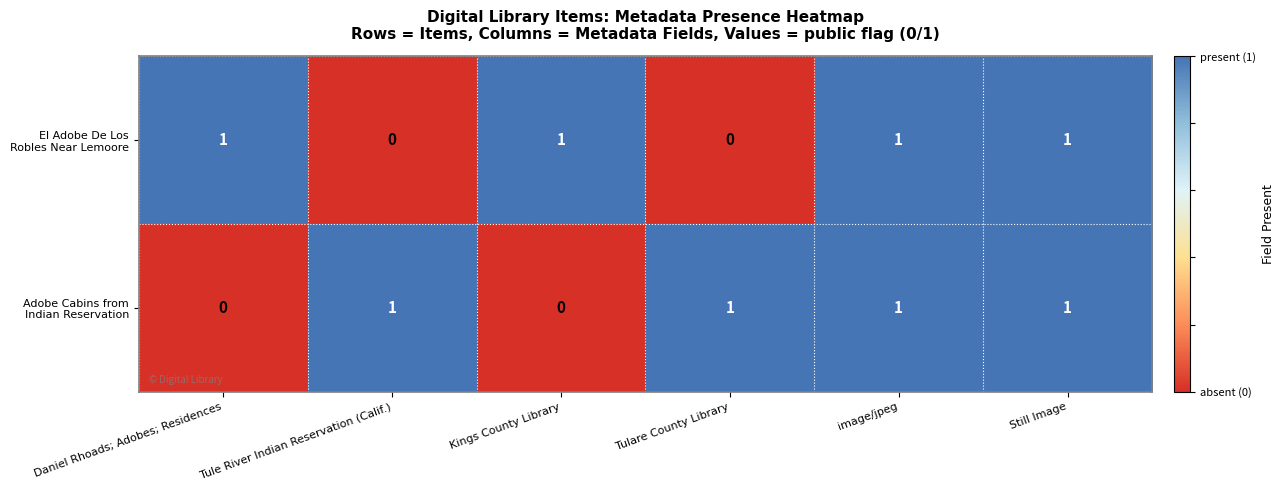

Which series changed the most between Daniel Rhoads; Adobes; Residences and Still Image?

Adobe Cabins from Indian Reservation